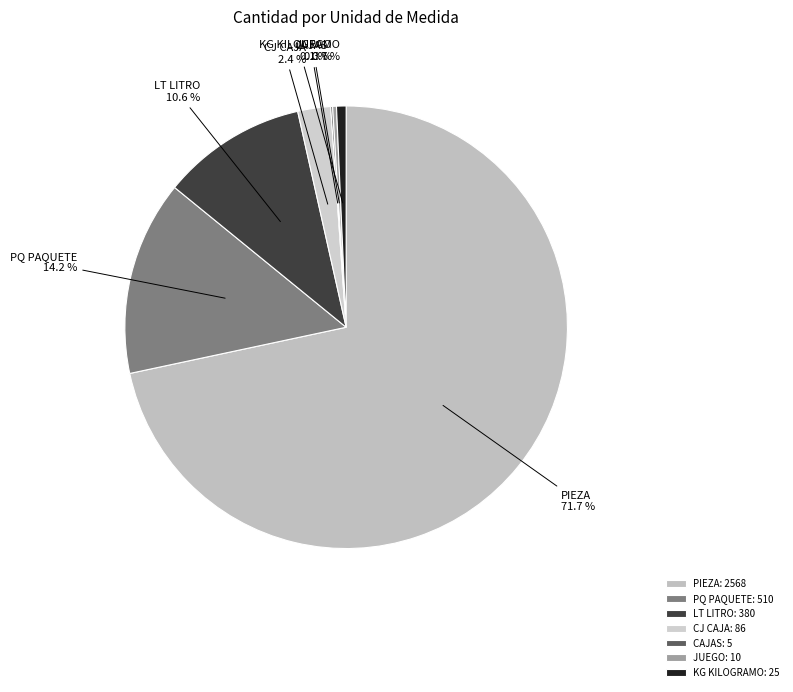

Is the sum of CJ CAJA and KG KILOGRAMO greater than half?

No